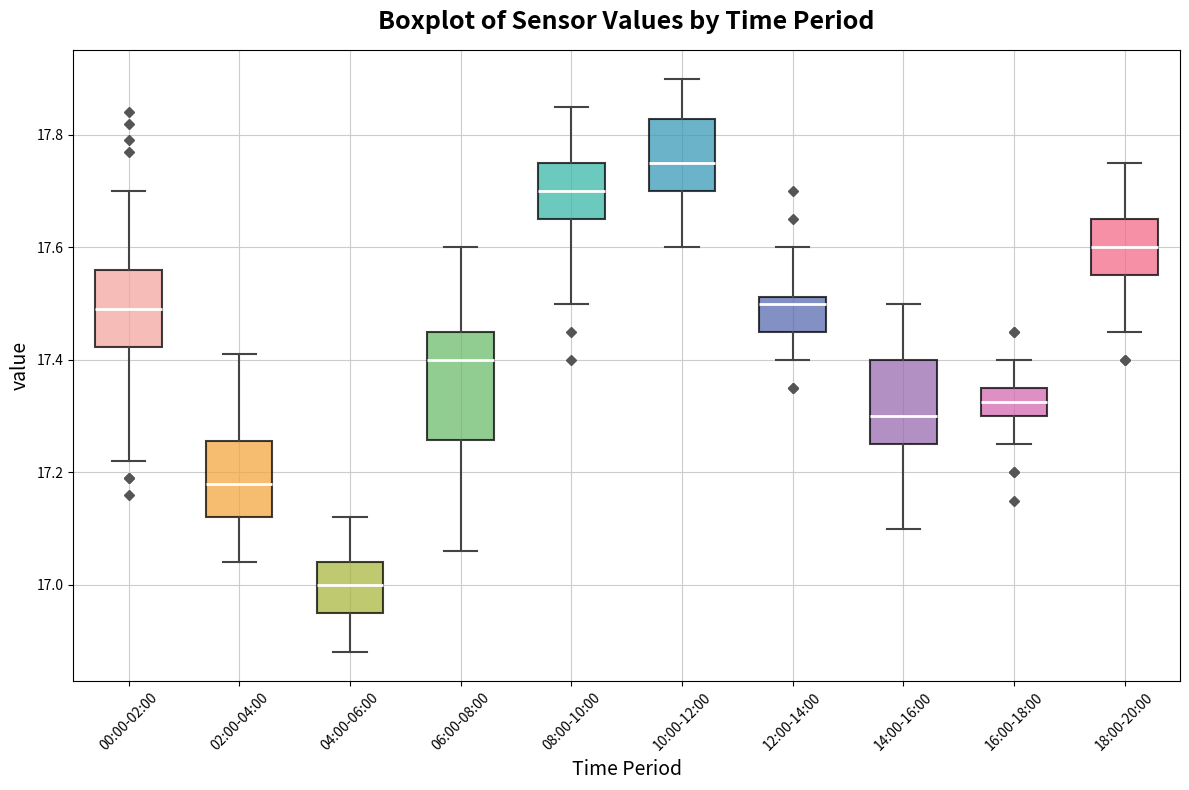

Which box's median line is the lowest?

04:00-06:00